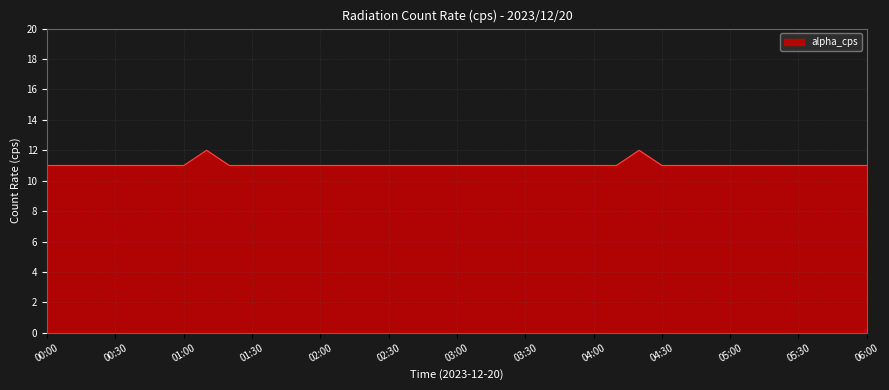

What is the minimum value shown in the chart?

11